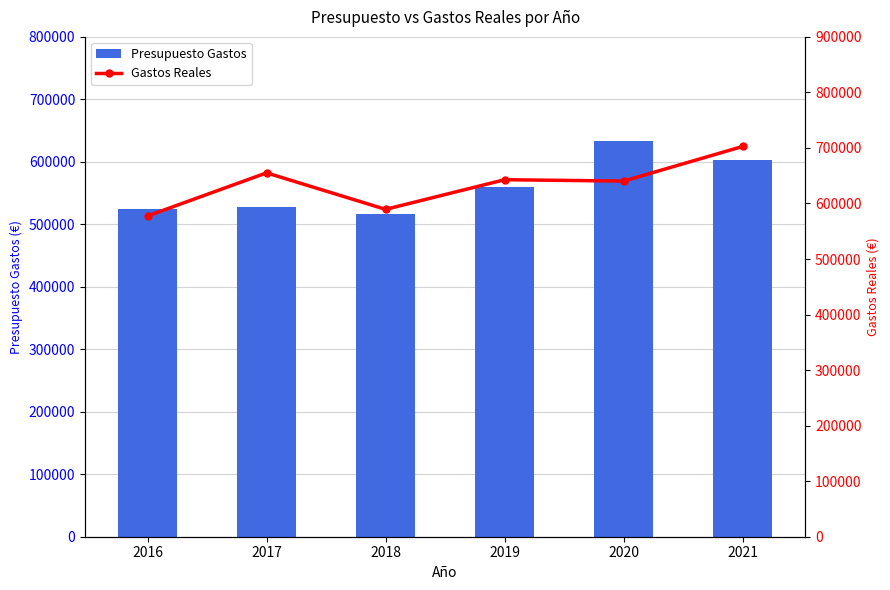

Reading right to left, extract all data points from this chart.

Presupuesto Gastos: 2021=602201.3	2020=633175.3	2019=560162.8	2018=517198.8	2017=528387.7	2016=524064.0
Gastos Reales: 2021=702737.5	2020=640375.7	2019=642829.3	2018=589458.5	2017=655170.2	2016=577569.8